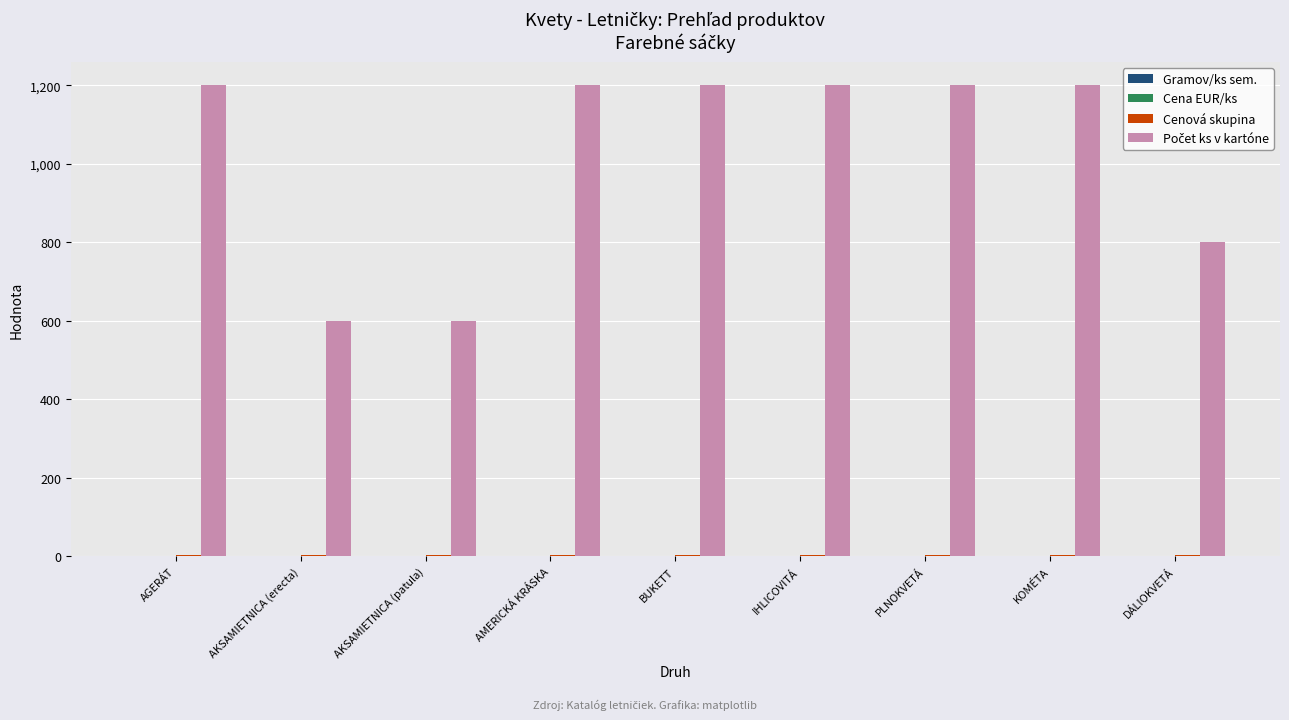

What is the maximum value shown in the chart?

1200.0